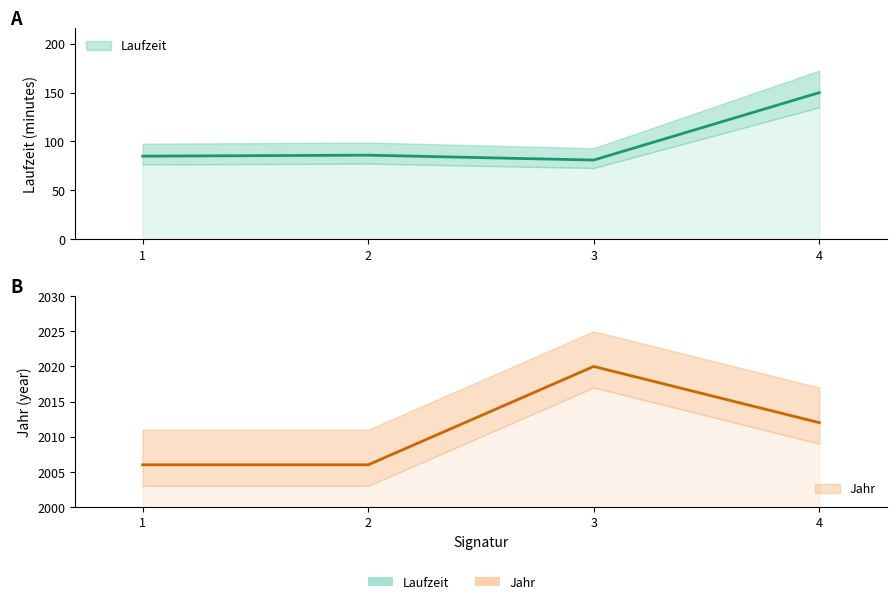

Reading left to right, transcribe all the data shown in this chart.

Laufzeit: 1=85	2=86	3=81	4=150
Jahr: 1=2006	2=2006	3=2020	4=2012